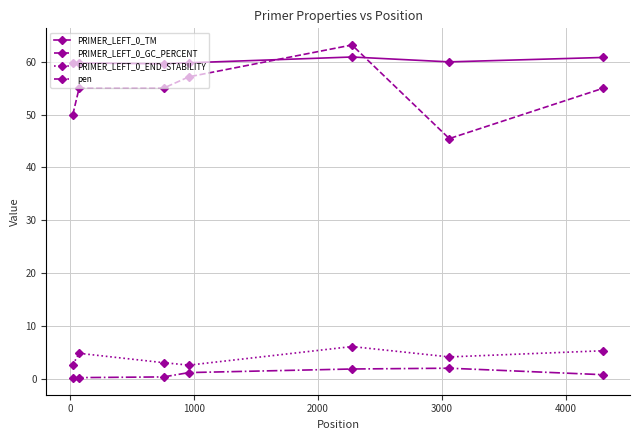

Which series ends up on top after the final intersection of PRIMER_LEFT_0_GC_PERCENT and PRIMER_LEFT_0_TM?

PRIMER_LEFT_0_TM